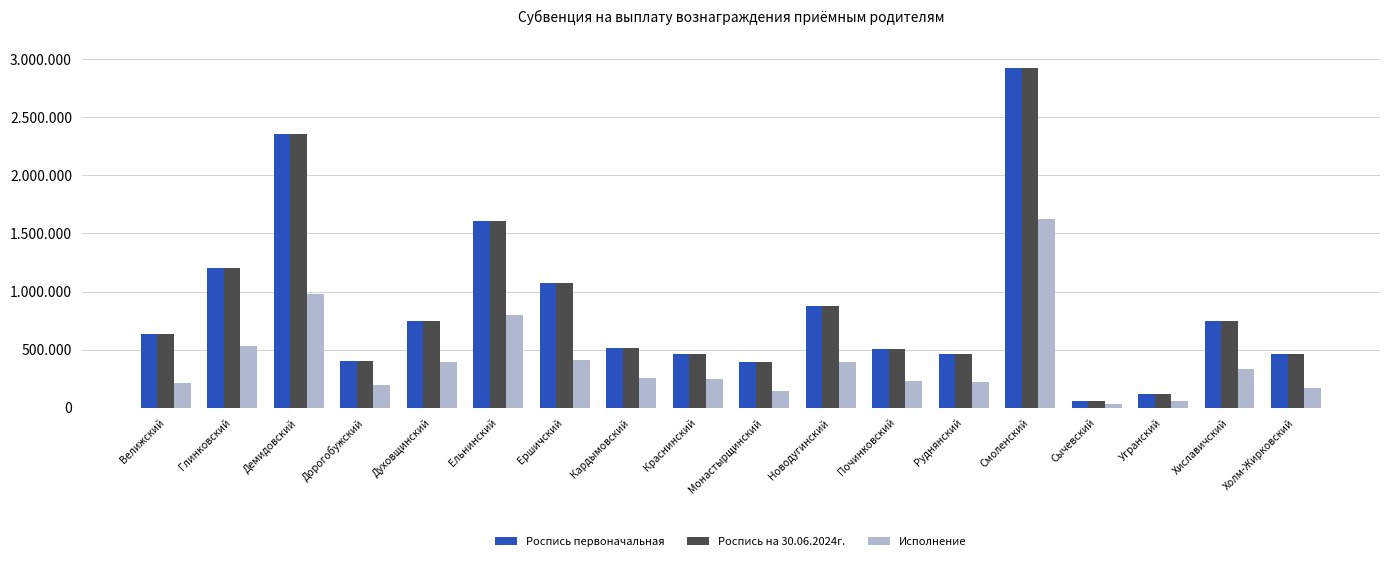

What are all the series names shown in the legend?

Роспись первоначальная, Роспись на 30.06.2024г., Исполнение